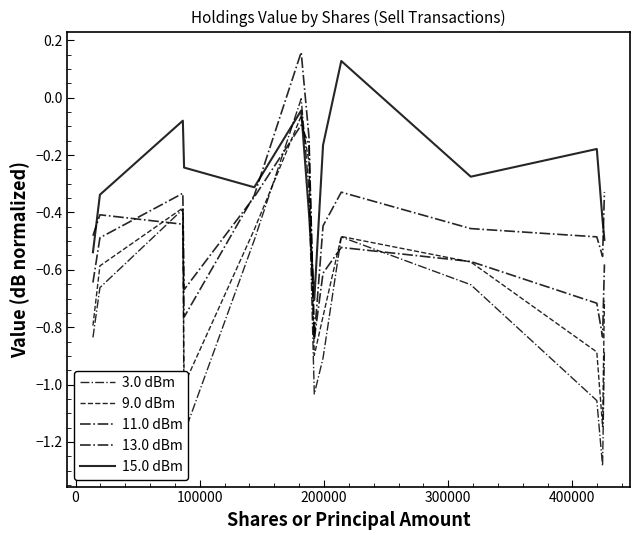

Does the chart display data point markers on the line(s)?

No